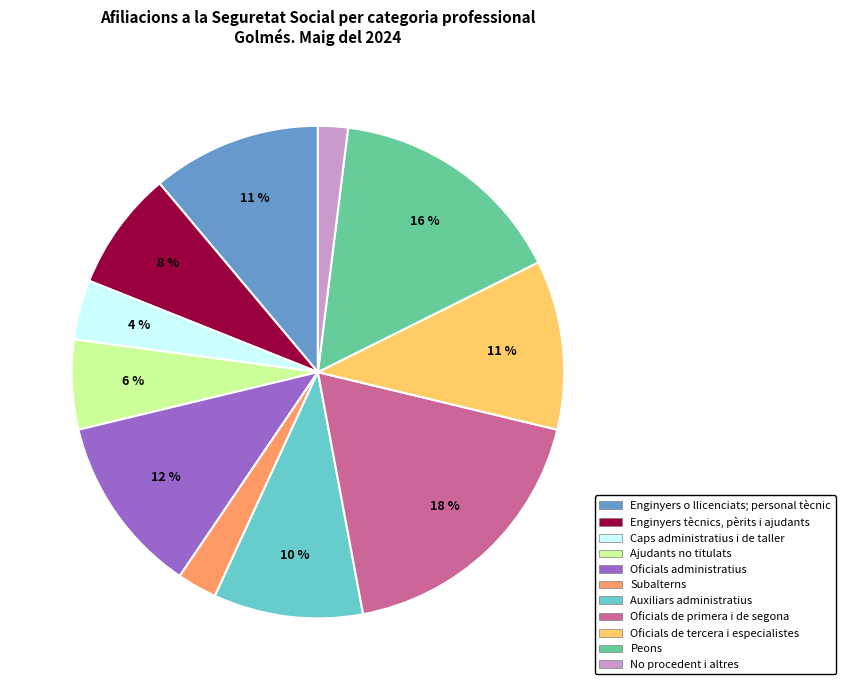

How many segments does this pie chart have?

11